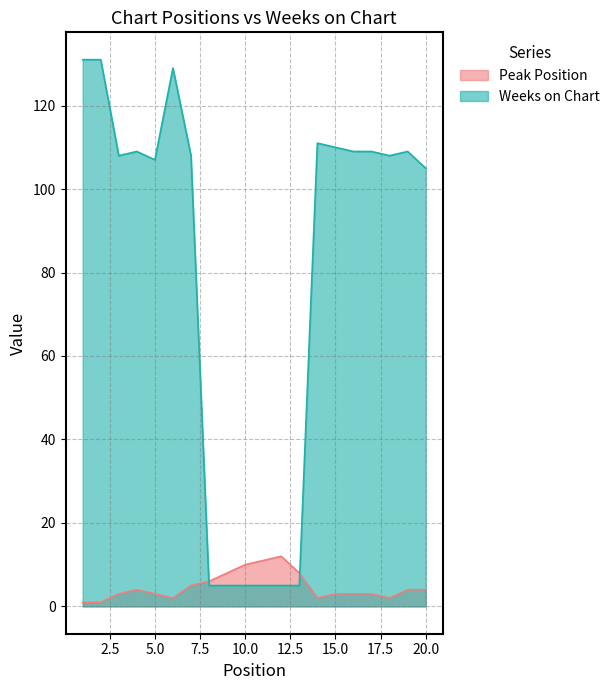

What is the difference between the Peak Position values at 14 and 20?

2